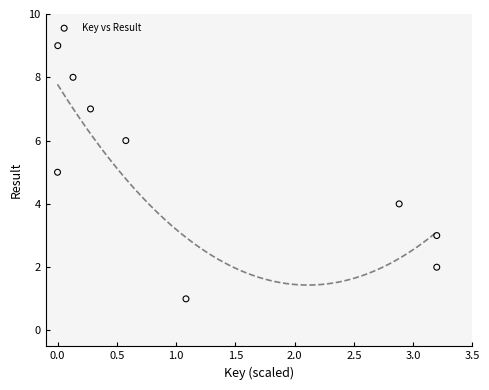

What is the average Y value?

5